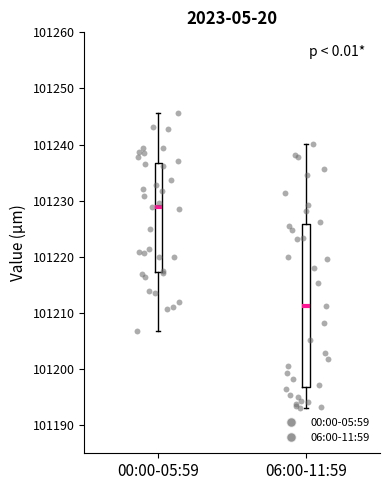

Where is the lower edge of the box for 06:00-11:59 on the y-axis? The values are not printed on the chart, so give them approximately, as read against the axis.

101197